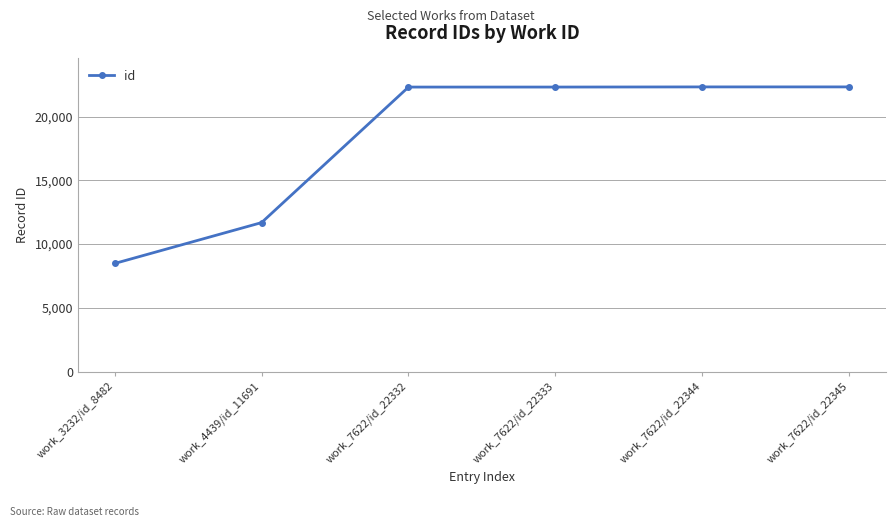

True or false: the data has more than 2 interior local peaks.

False